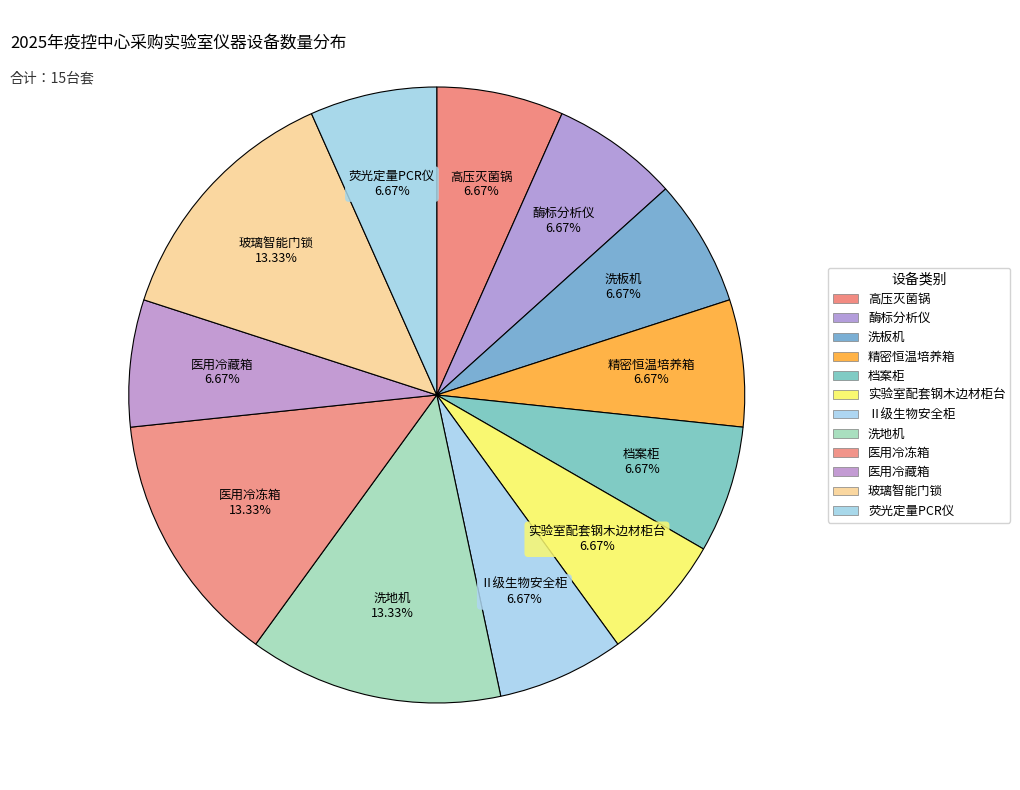

Which has a higher value, 洗地机 or 荧光定量PCR仪?

洗地机